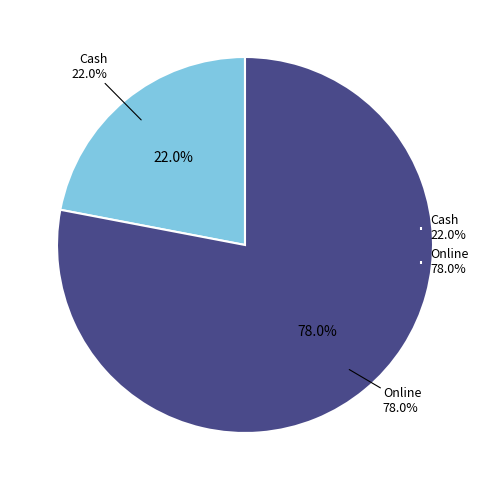

Which slice is the largest?

Online